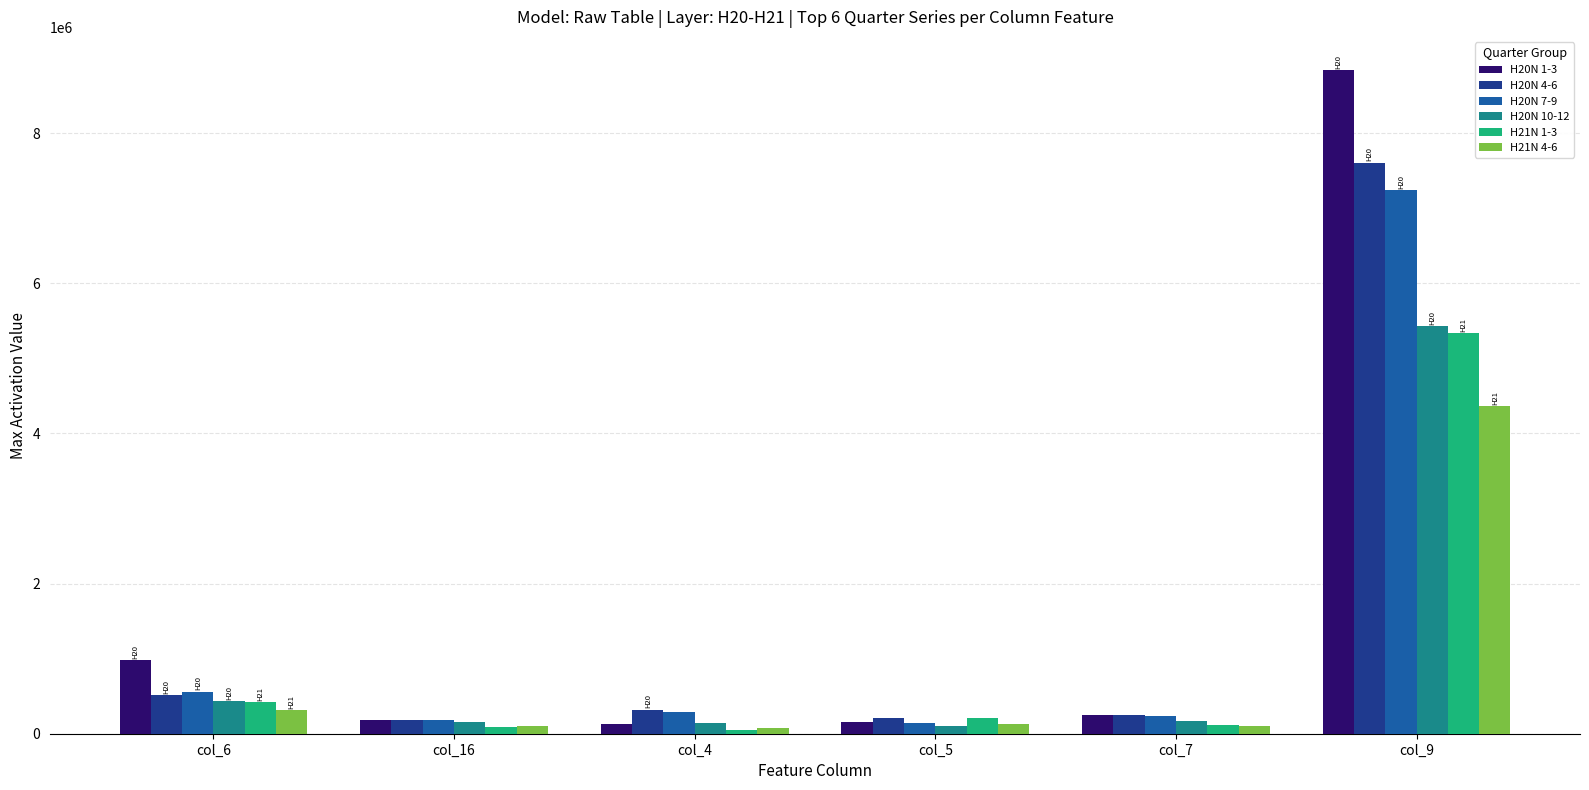

Between col_6 and col_5, which series saw the biggest shift?

H20N 1-3